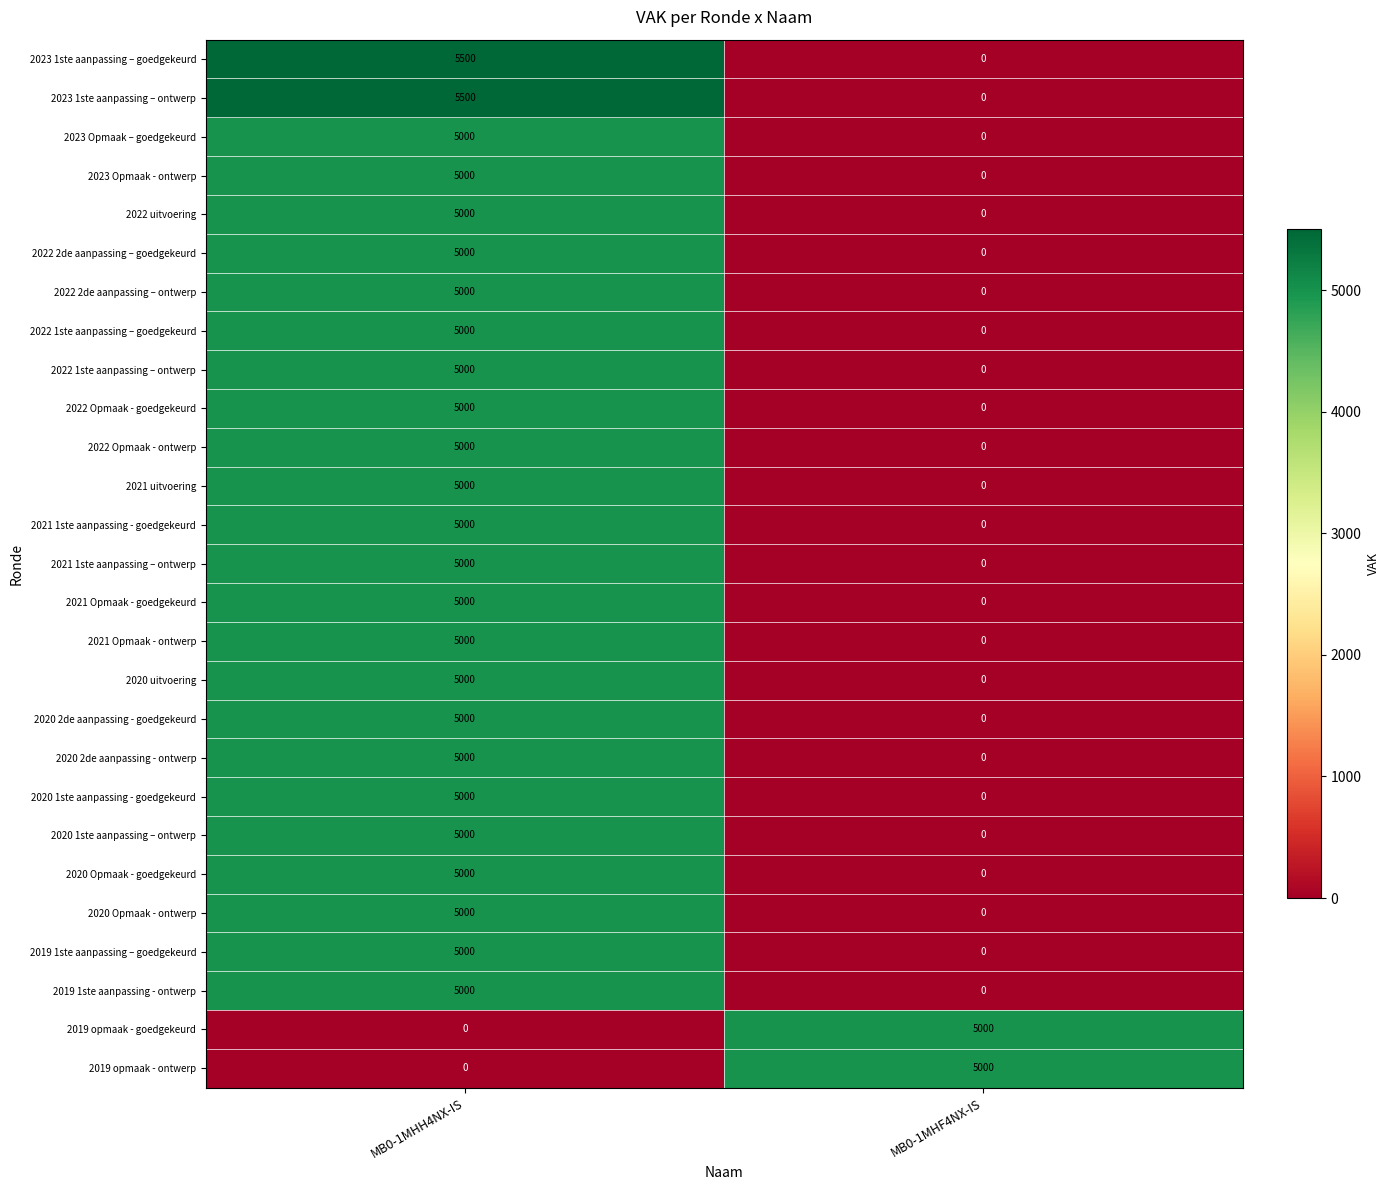

What is the total value across all series at MB0-1MHH4NX-IS?

126000